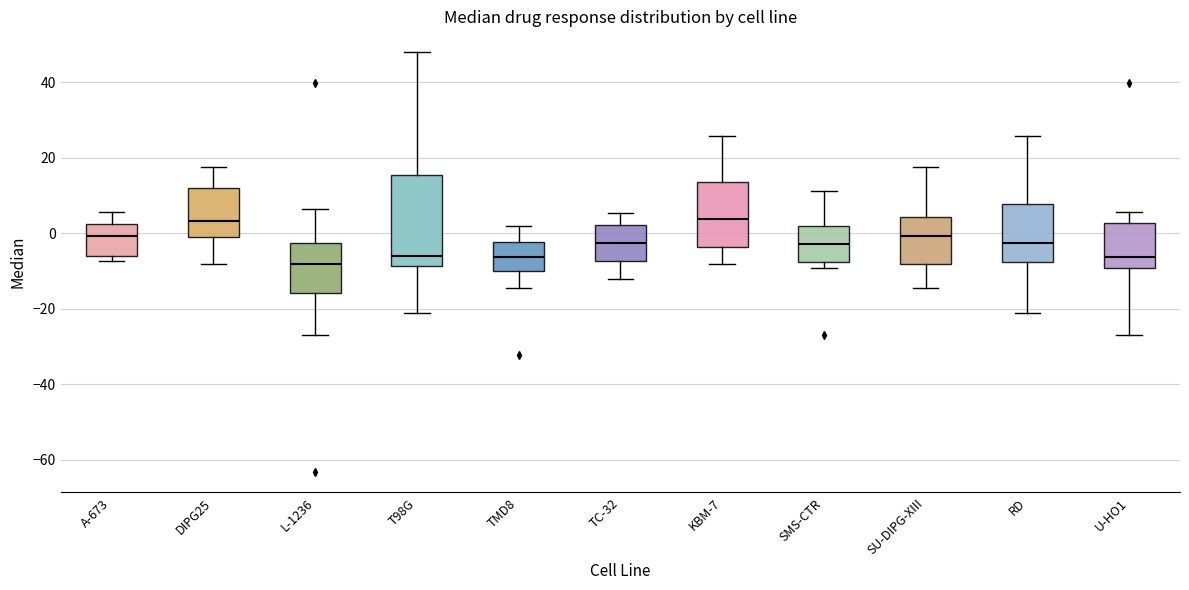

Comparing the boxes themselves (not the whiskers), which one is the tallest?

T98G